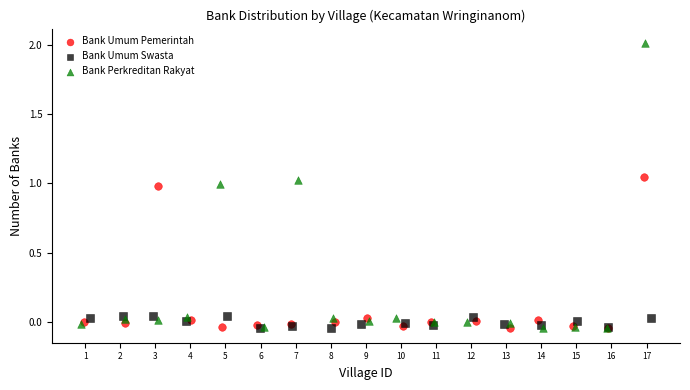

Which series contains the highest Y value?

Bank Perkreditan Rakyat